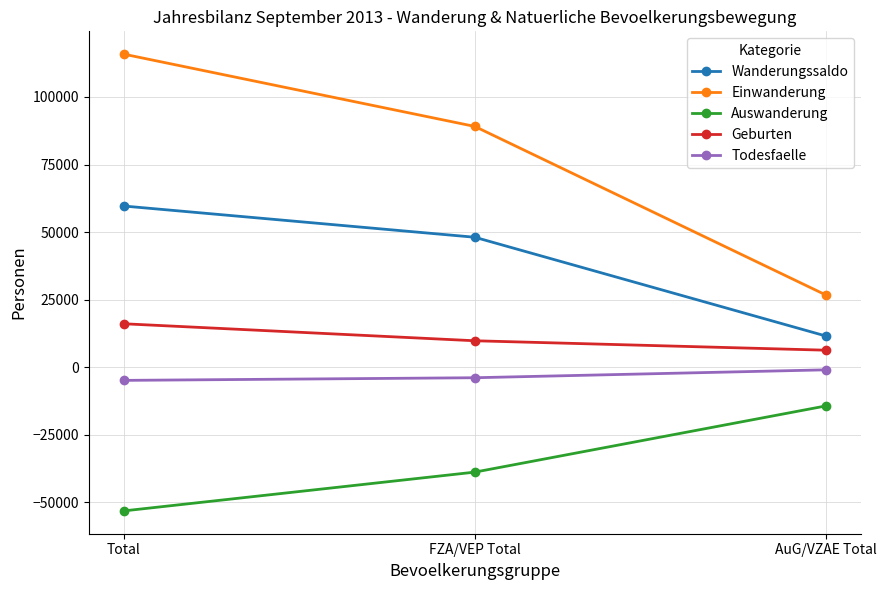

At which label does Auswanderung reach its peak?

AuG/VZAE Total